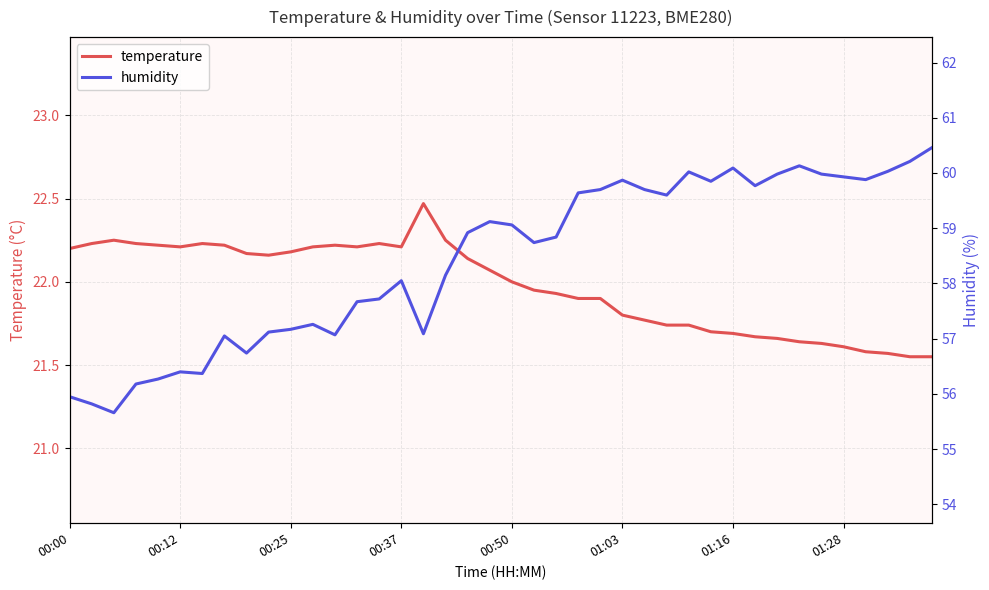

How many interior local valleys does the temperature series have?

4